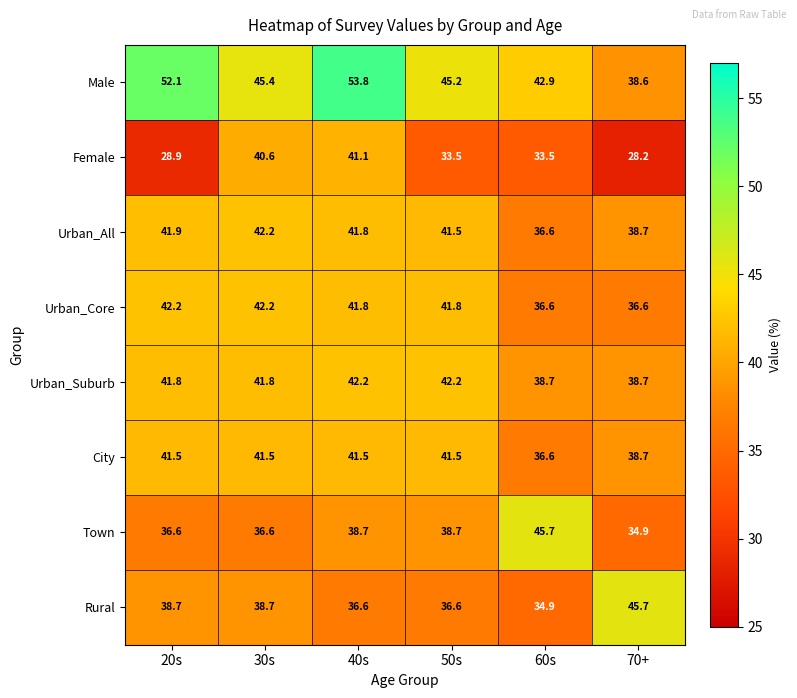

How many distinct data groups are displayed?

8